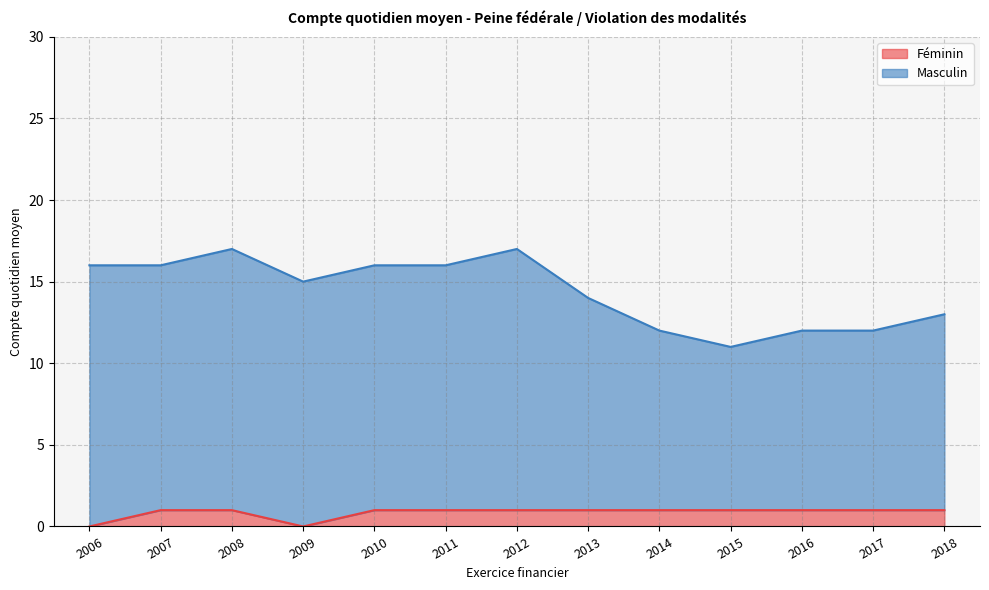

Reading right to left, extract all data points from this chart.

Féminin: 2018=1	2017=1	2016=1	2015=1	2014=1	2013=1	2012=1	2011=1	2010=1	2009=0	2008=1	2007=1	2006=0
Masculin: 2018=13	2017=12	2016=12	2015=11	2014=12	2013=14	2012=17	2011=16	2010=16	2009=15	2008=17	2007=16	2006=16